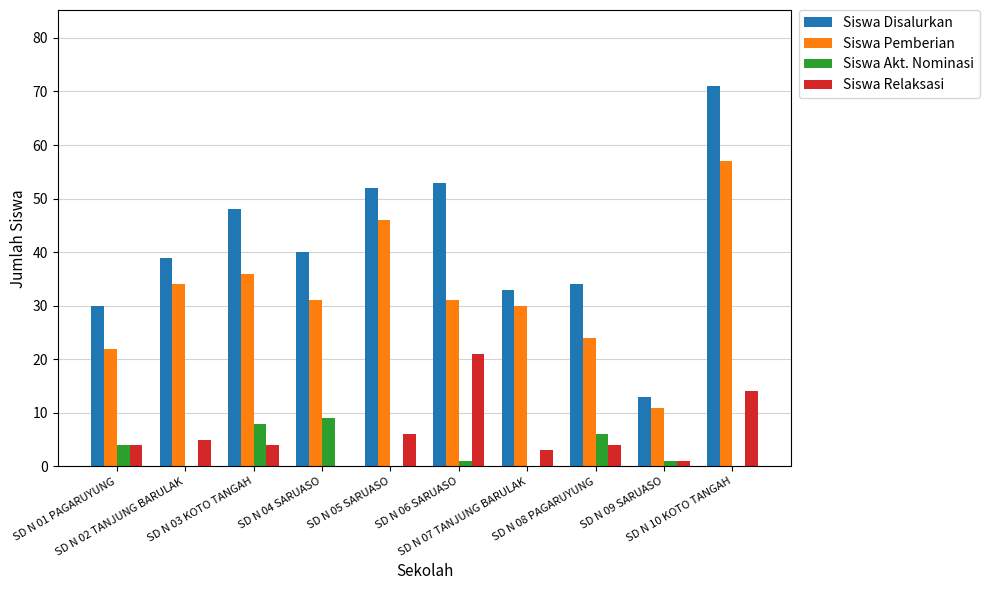

Reading left to right, list all the values displayed in this chart.

Siswa Disalurkan: SD N 01 PAGARUYUNG=30	SD N 02 TANJUNG BARULAK=39	SD N 03 KOTO TANGAH=48	SD N 04 SARUASO=40	SD N 05 SARUASO=52	SD N 06 SARUASO=53	SD N 07 TANJUNG BARULAK=33	SD N 08 PAGARUYUNG=34	SD N 09 SARUASO=13	SD N 10 KOTO TANGAH=71
Siswa Pemberian: SD N 01 PAGARUYUNG=22	SD N 02 TANJUNG BARULAK=34	SD N 03 KOTO TANGAH=36	SD N 04 SARUASO=31	SD N 05 SARUASO=46	SD N 06 SARUASO=31	SD N 07 TANJUNG BARULAK=30	SD N 08 PAGARUYUNG=24	SD N 09 SARUASO=11	SD N 10 KOTO TANGAH=57
Siswa Akt. Nominasi: SD N 01 PAGARUYUNG=4	SD N 02 TANJUNG BARULAK=0	SD N 03 KOTO TANGAH=8	SD N 04 SARUASO=9	SD N 05 SARUASO=0	SD N 06 SARUASO=1	SD N 07 TANJUNG BARULAK=0	SD N 08 PAGARUYUNG=6	SD N 09 SARUASO=1	SD N 10 KOTO TANGAH=0
Siswa Relaksasi: SD N 01 PAGARUYUNG=4	SD N 02 TANJUNG BARULAK=5	SD N 03 KOTO TANGAH=4	SD N 04 SARUASO=0	SD N 05 SARUASO=6	SD N 06 SARUASO=21	SD N 07 TANJUNG BARULAK=3	SD N 08 PAGARUYUNG=4	SD N 09 SARUASO=1	SD N 10 KOTO TANGAH=14